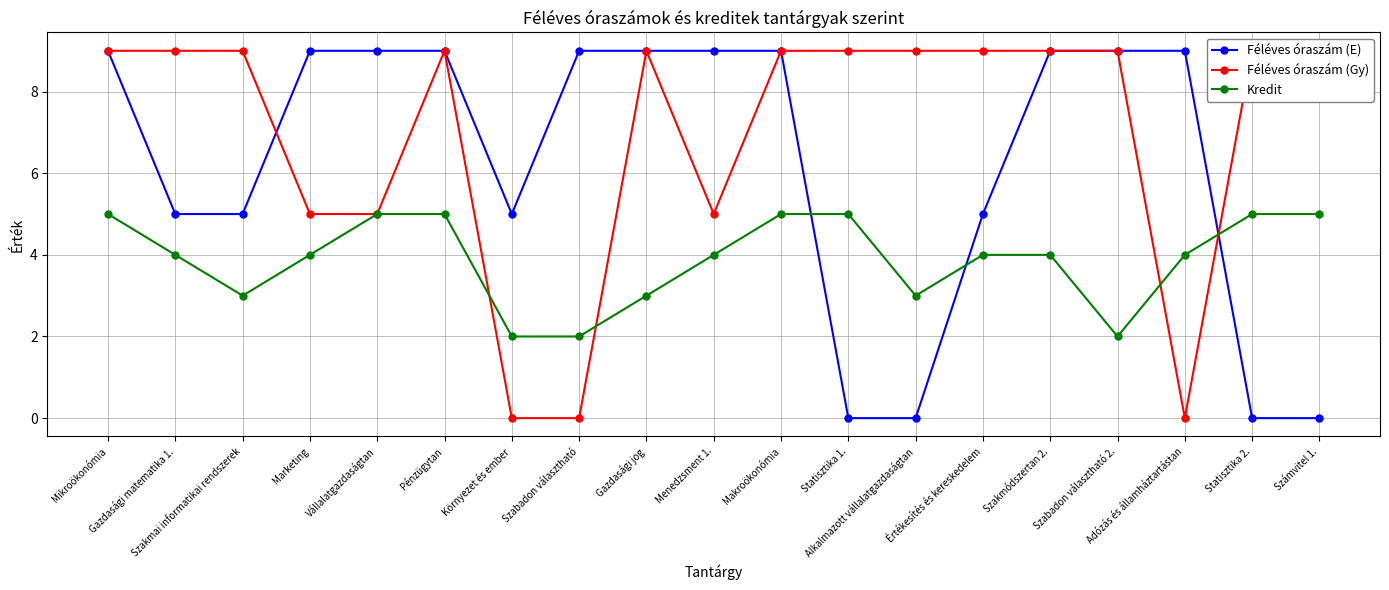

How many lines are shown in the chart?

3